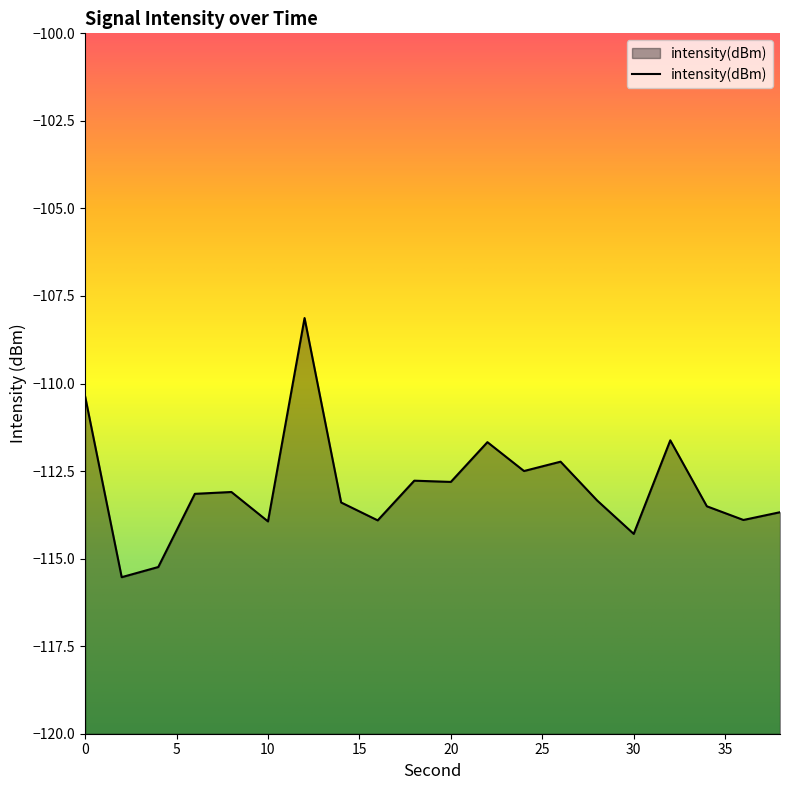

List the labels in order of value, largest first.

12, 0, 32, 22, 26, 24, 18, 20, 8, 6, 28, 14, 34, 38, 36, 16, 10, 30, 4, 2